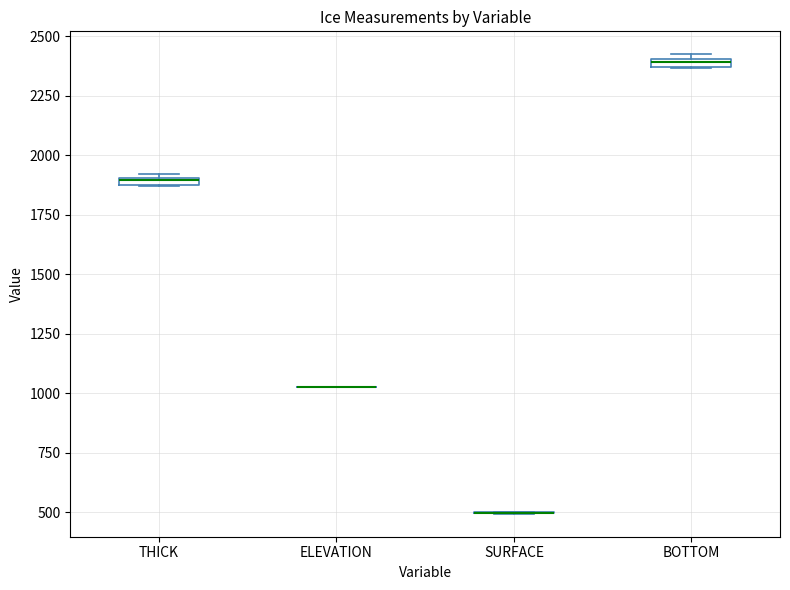

Where is the upper edge of the box for BOTTOM on the y-axis? The values are not printed on the chart, so give them approximately, as read against the axis.

2400